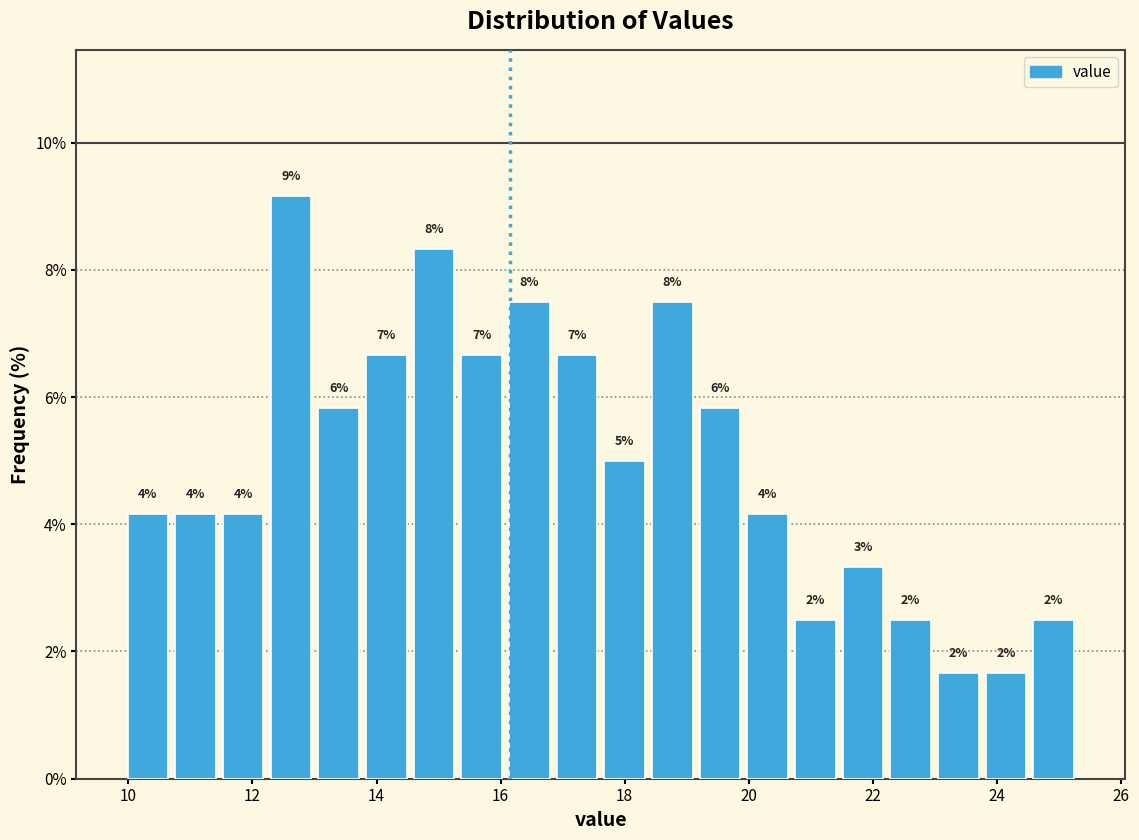

Around what value on the x-axis is the tallest bar? Give the approximate position of its centre, as read against the axis.

12.6